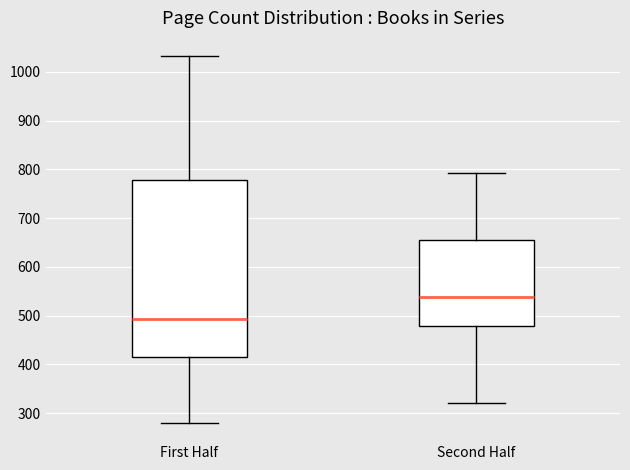

Reading left to right, read every box against the y-axis: the position of its median line, the range the box covers, and the ends of its whiskers. The values are not printed on the chart, so give them approximately, as read against the axis.

First Half: median 490, box 410 to 780, whiskers 280 to 1030
Second Half: median 540, box 480 to 660, whiskers 320 to 790